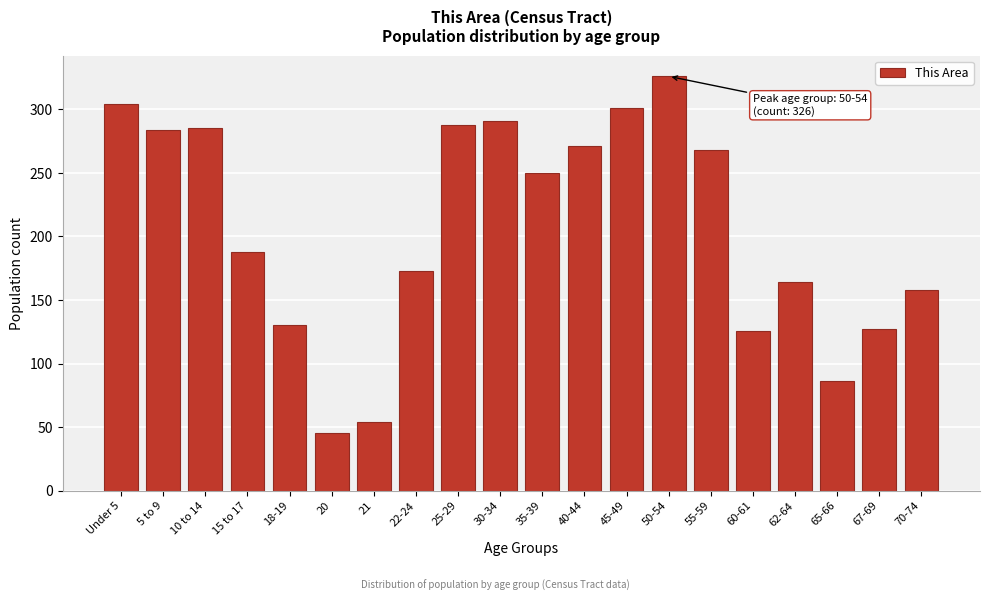

Between 22-24 and 10 to 14, which is larger?

10 to 14